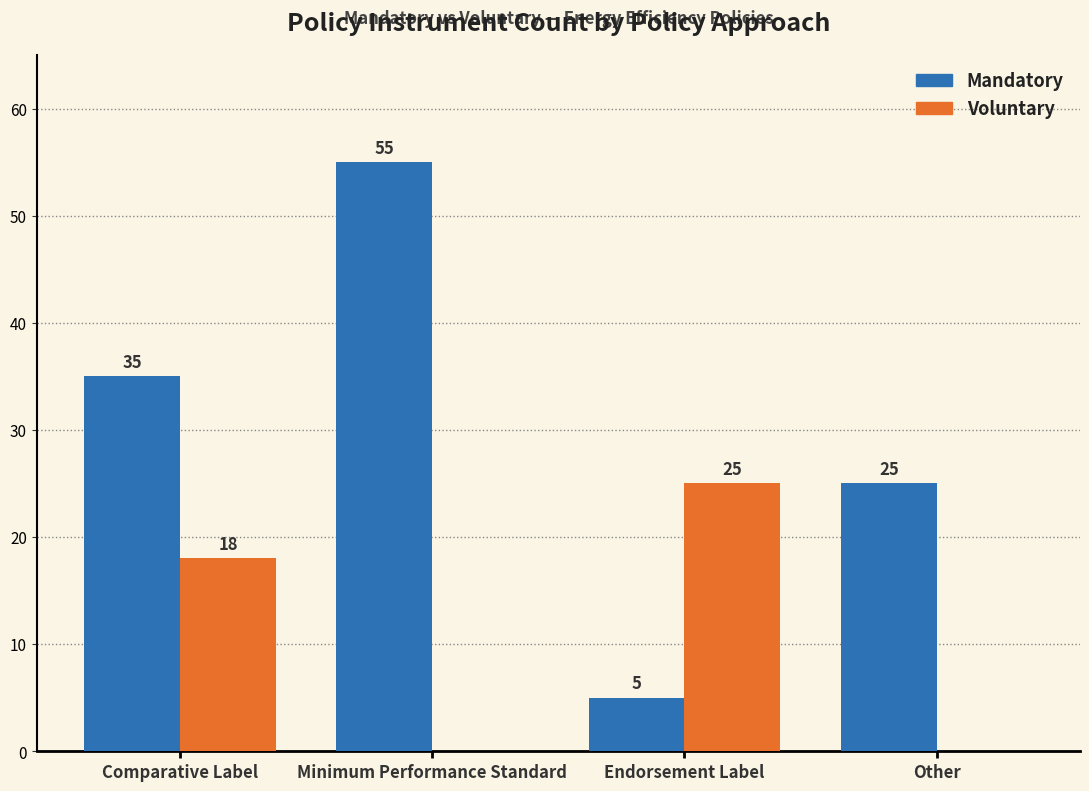

What is the highest value of the Voluntary series?

25